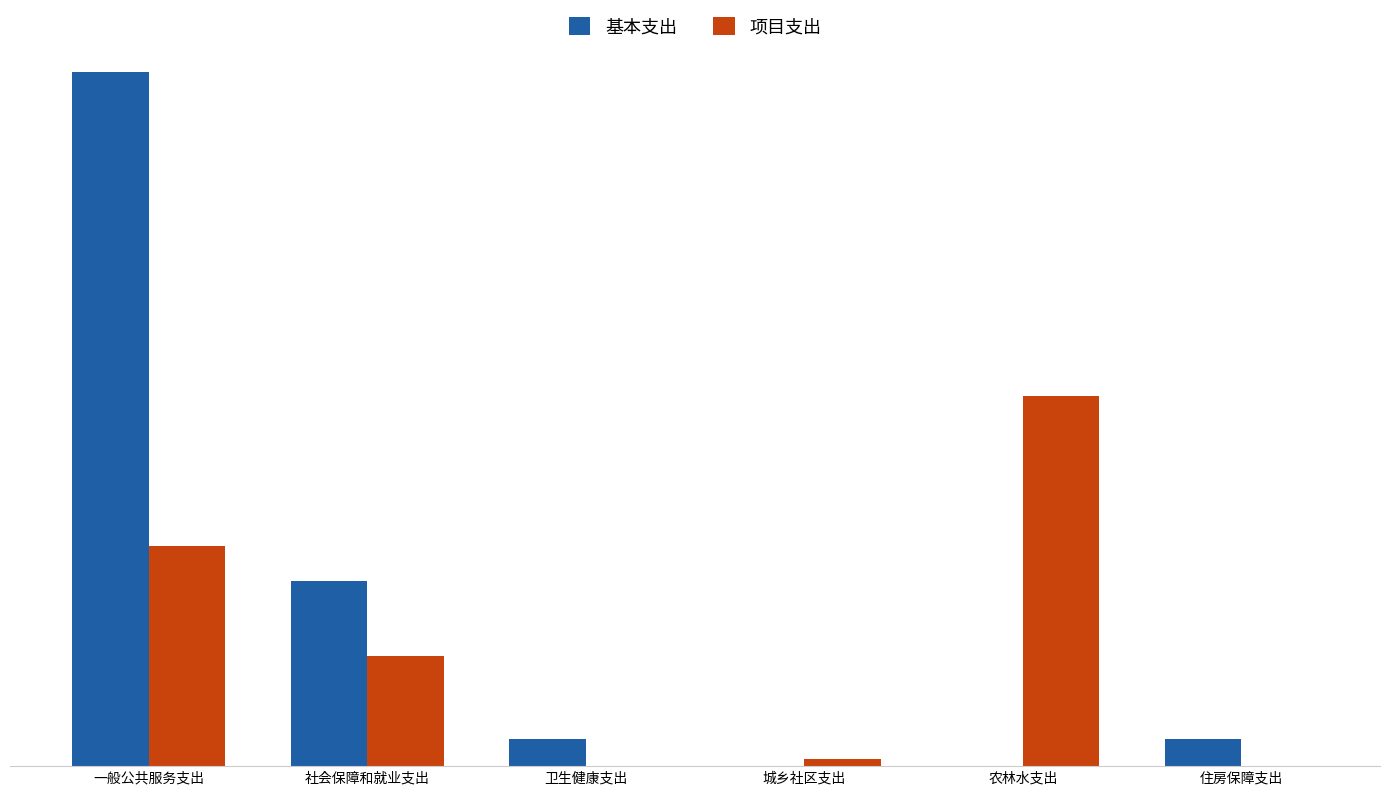

Which series changed the most between 卫生健康支出 and 城乡社区支出?

基本支出